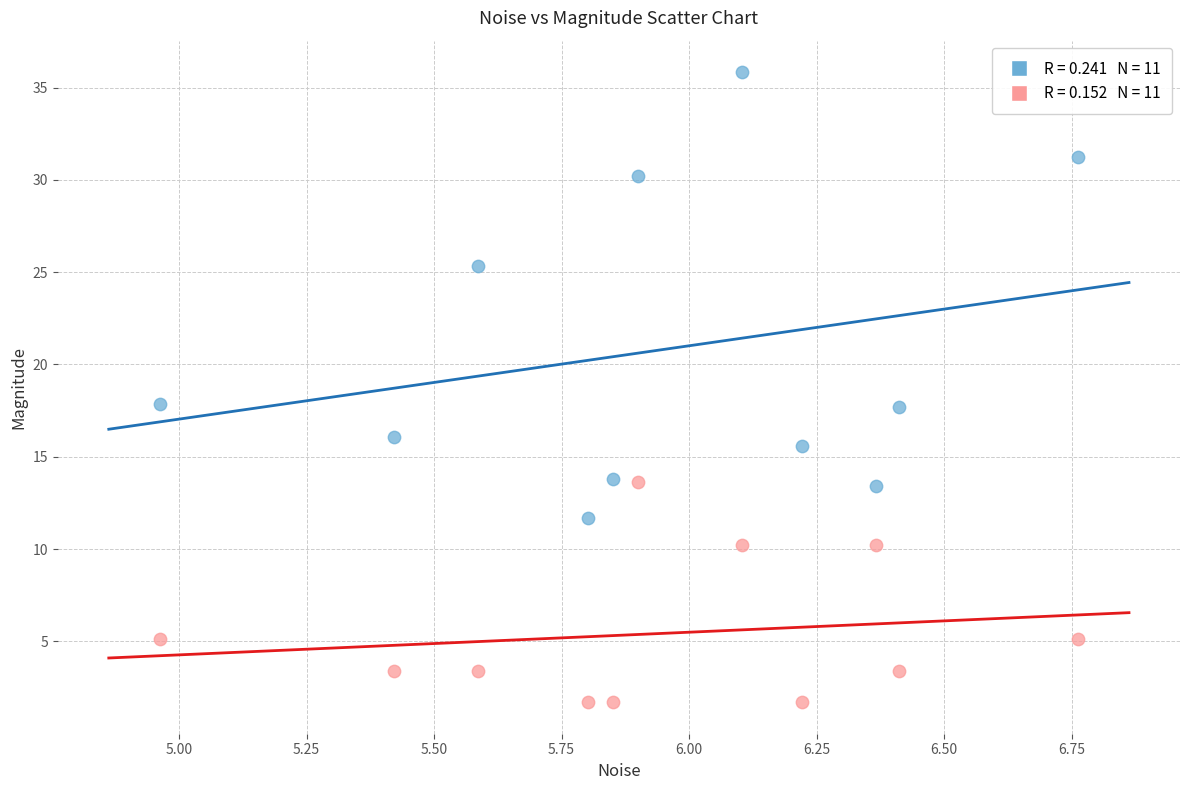

Across all data points, what is the range of Y values (max minus min)?

34.1